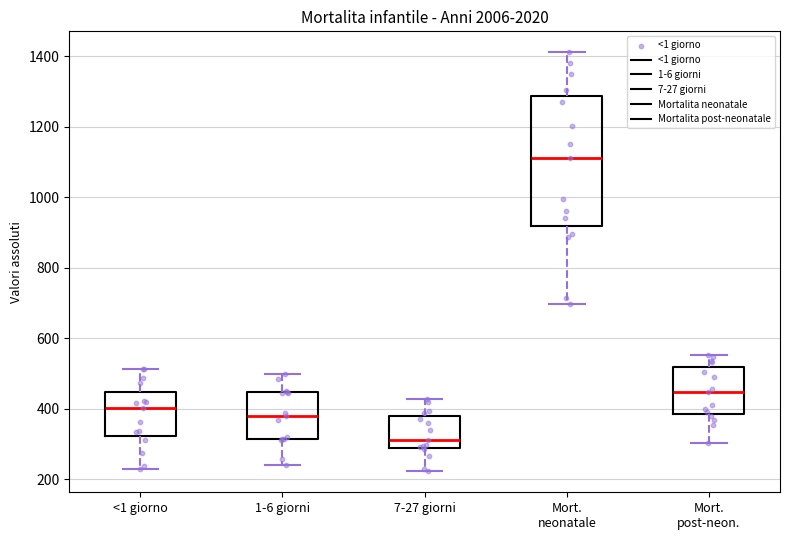

Reading left to right, read every box against the y-axis: the position of its median line, the range the box covers, and the ends of its whiskers. The values are not printed on the chart, so give them approximately, as read against the axis.

<1 giorno: median 400, box 320 to 440, whiskers 220 to 520
1-6 giorni: median 380, box 320 to 440, whiskers 240 to 500
7-27 giorni: median 320, box 280 to 380, whiskers 220 to 420
Mort. neonatale: median 1120, box 920 to 1280, whiskers 700 to 1420
Mort. post-neon.: median 440, box 380 to 520, whiskers 300 to 560